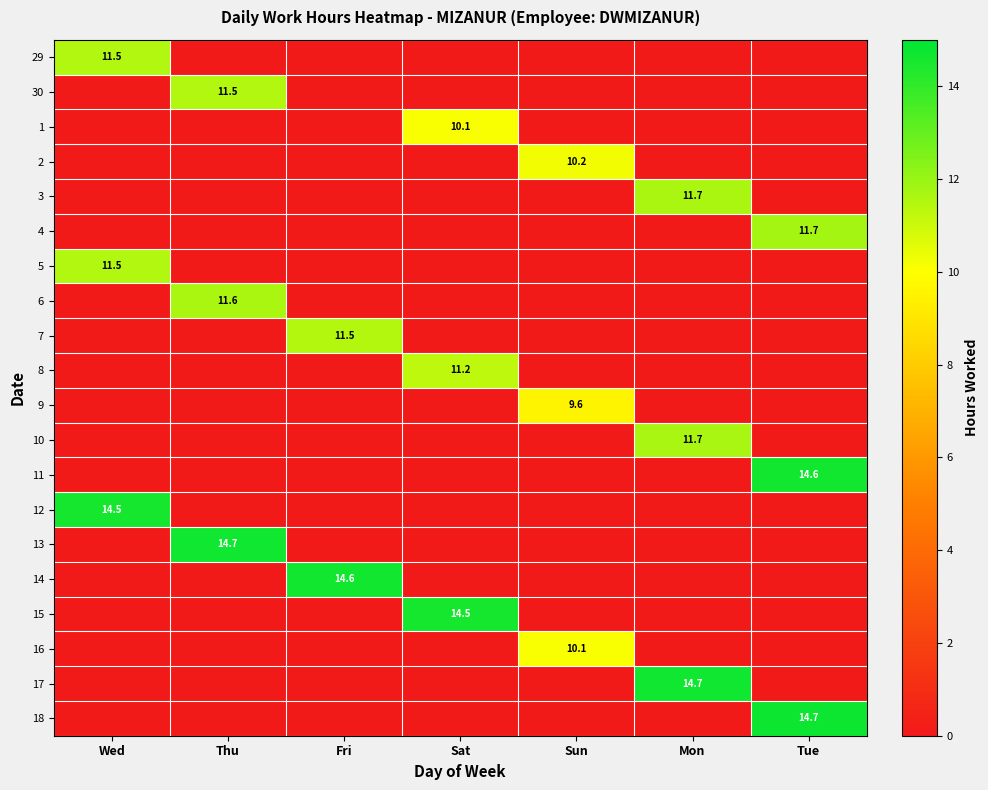

True or false: 7 has a value of 6.8 at Fri.

False